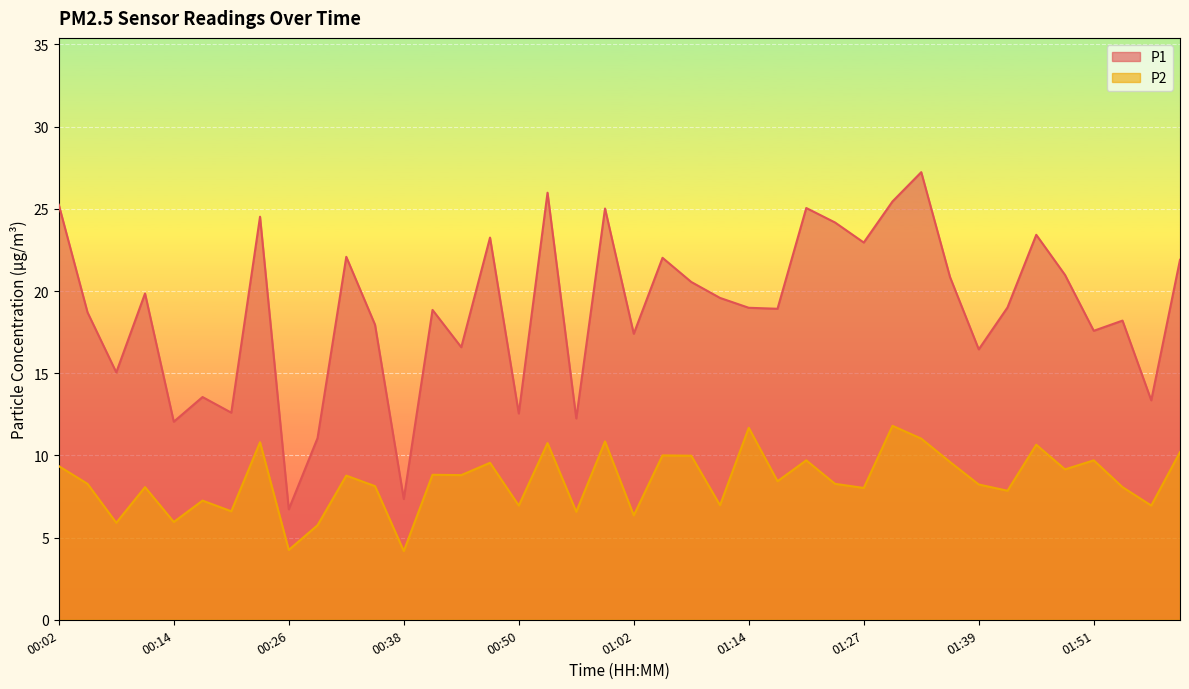

At which category is the sum across all series the highest?

01:33